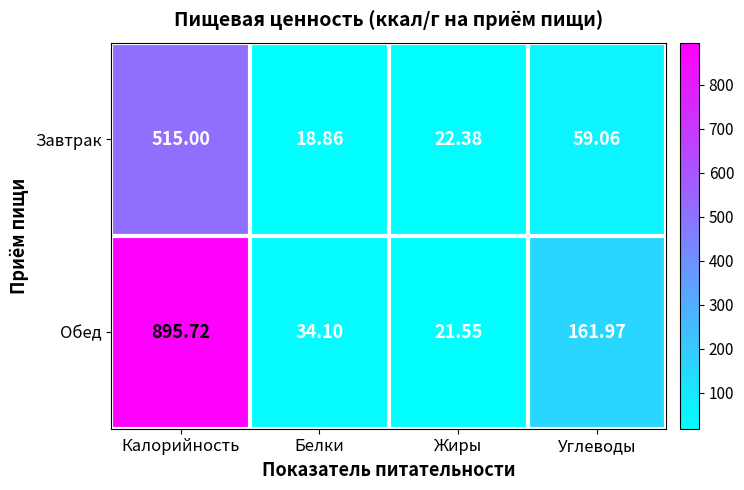

Which category has the highest value in the Обед series?

Калорийность